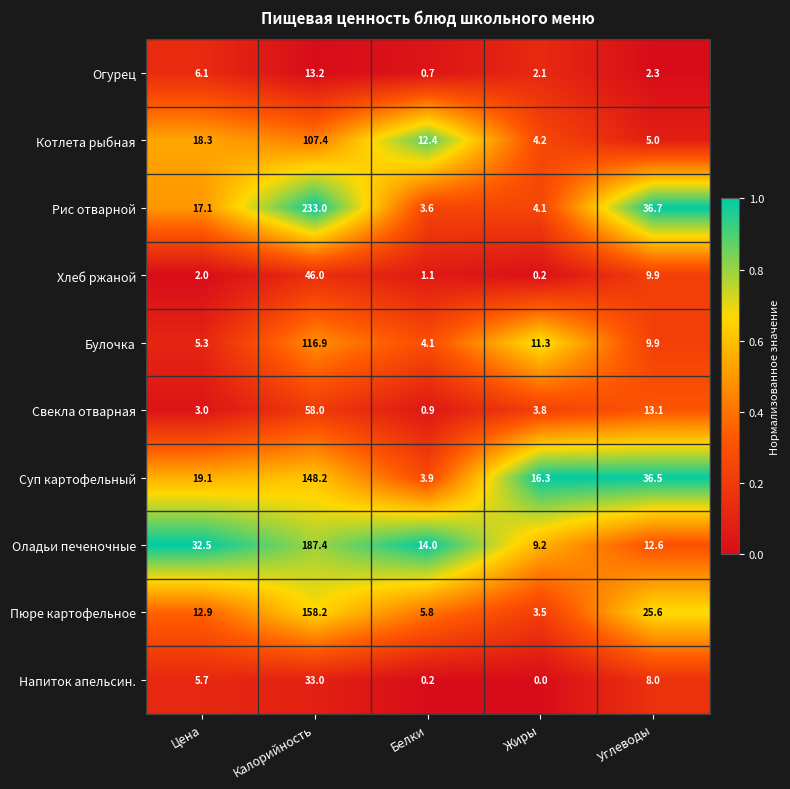

Rank the series by their maximum value, from highest to lowest.

Рис отварной, Оладьи печеночные, Пюре картофельное, Суп картофельный, Булочка, Котлета рыбная, Свекла отварная, Хлеб ржаной, Напиток апельсин., Огурец